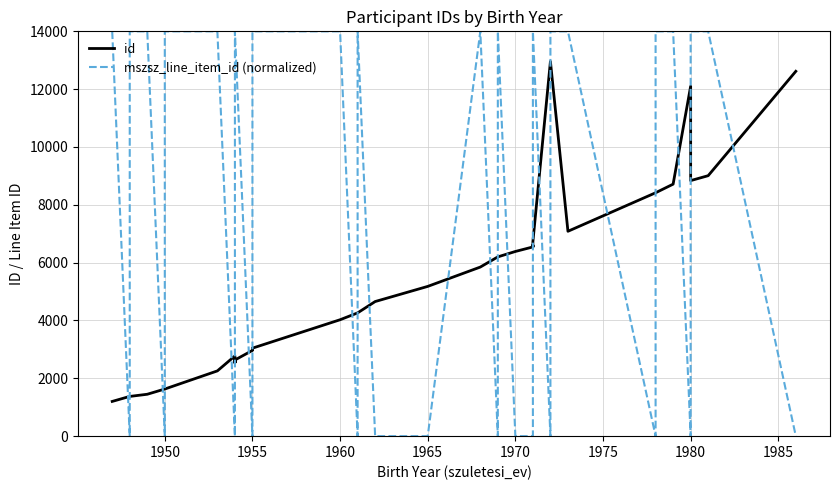

What is the sum of all id values?

213667